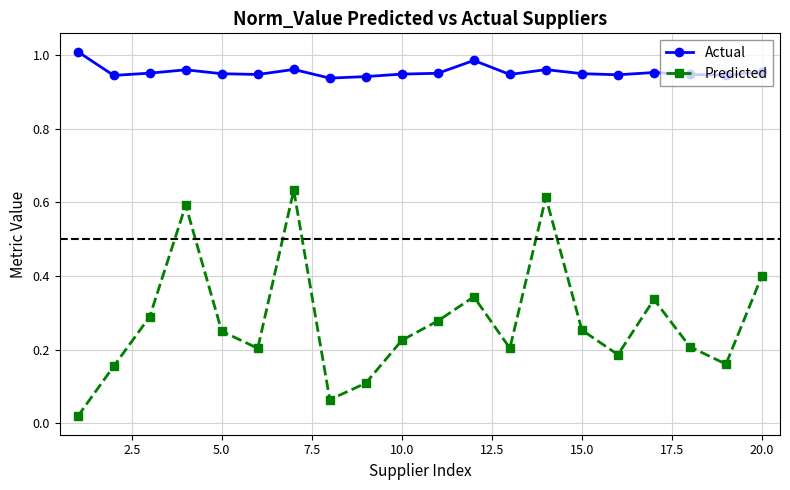

Which series has the largest total across all categories?

Actual